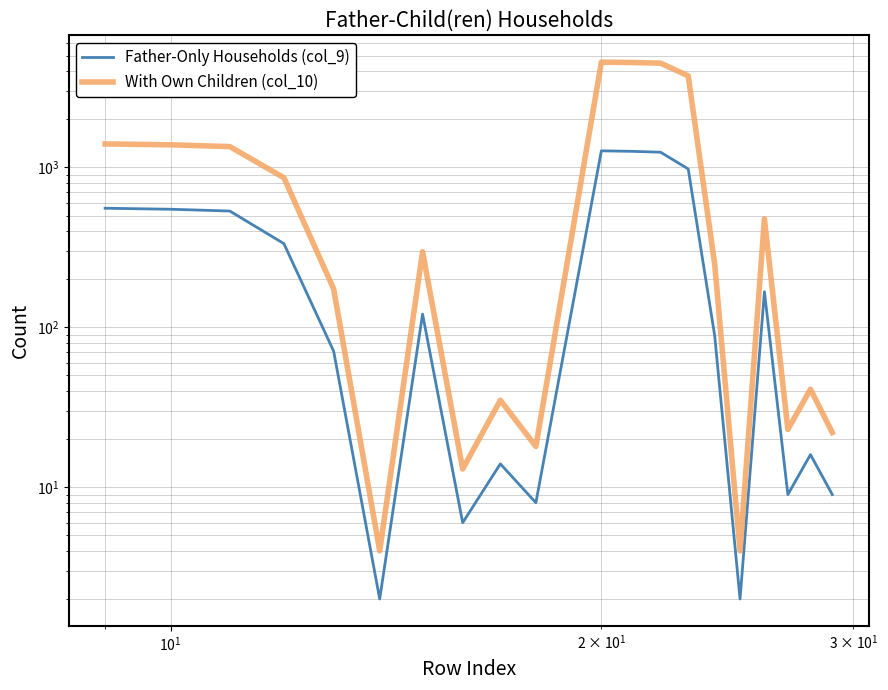

Which series has the largest range (max minus min)?

With Own Children (col_10)